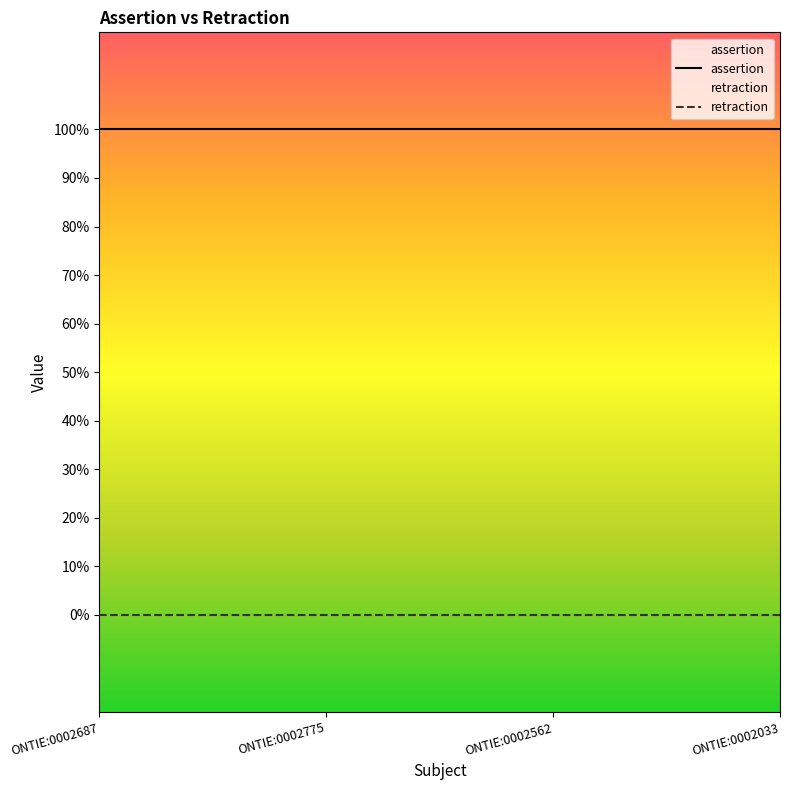

Which series has the widest spread of values?

assertion